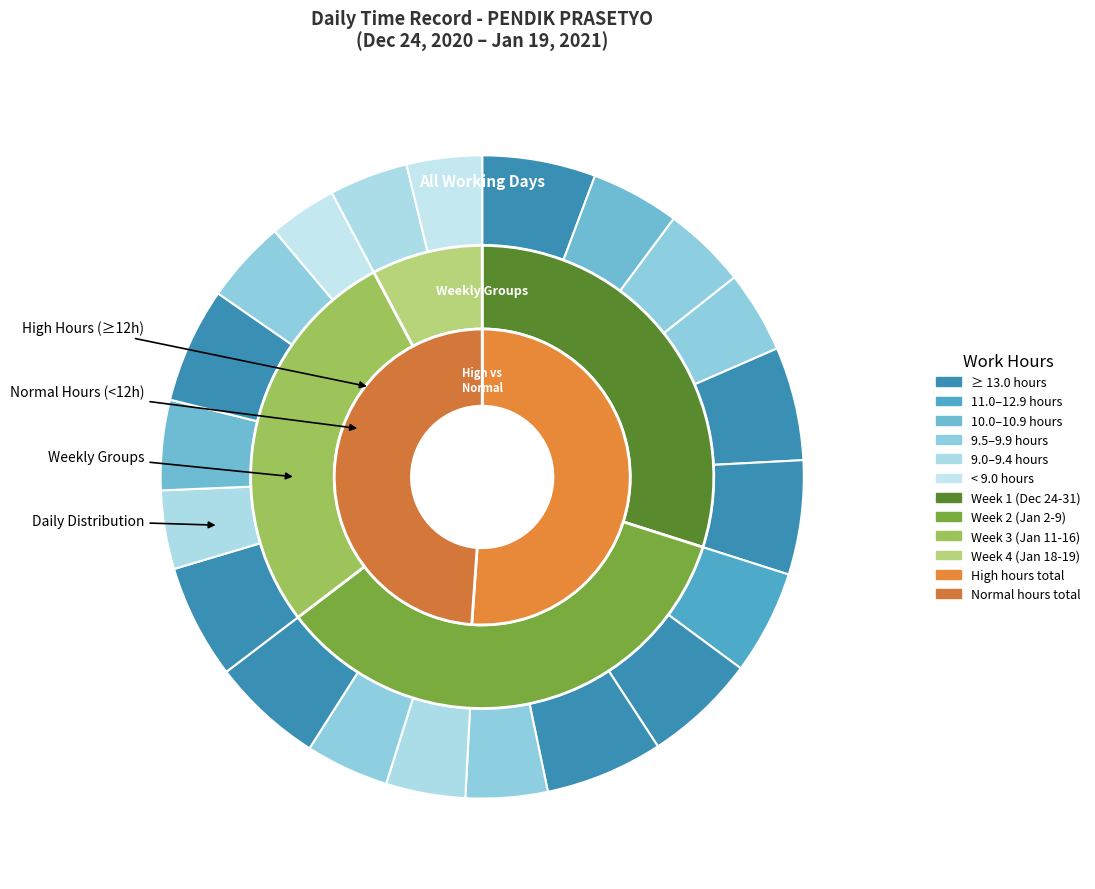

How many segments does this pie chart have?

21